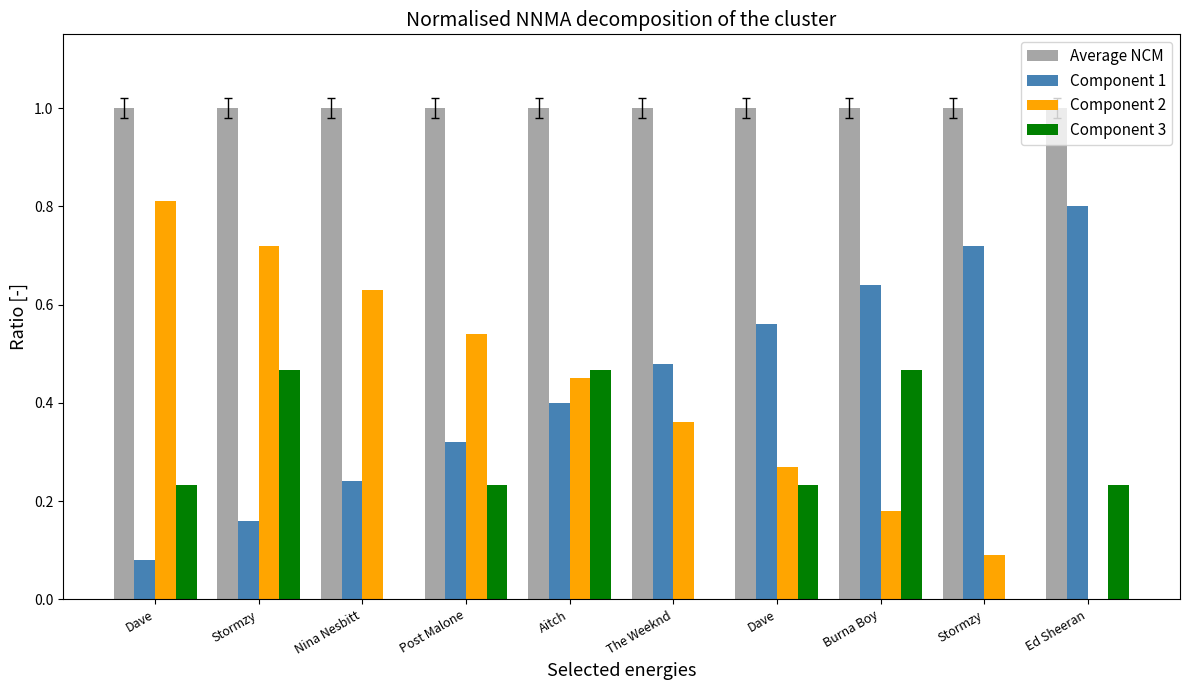

What is the difference between the second highest and second lowest values in the Component 1 series?

0.6